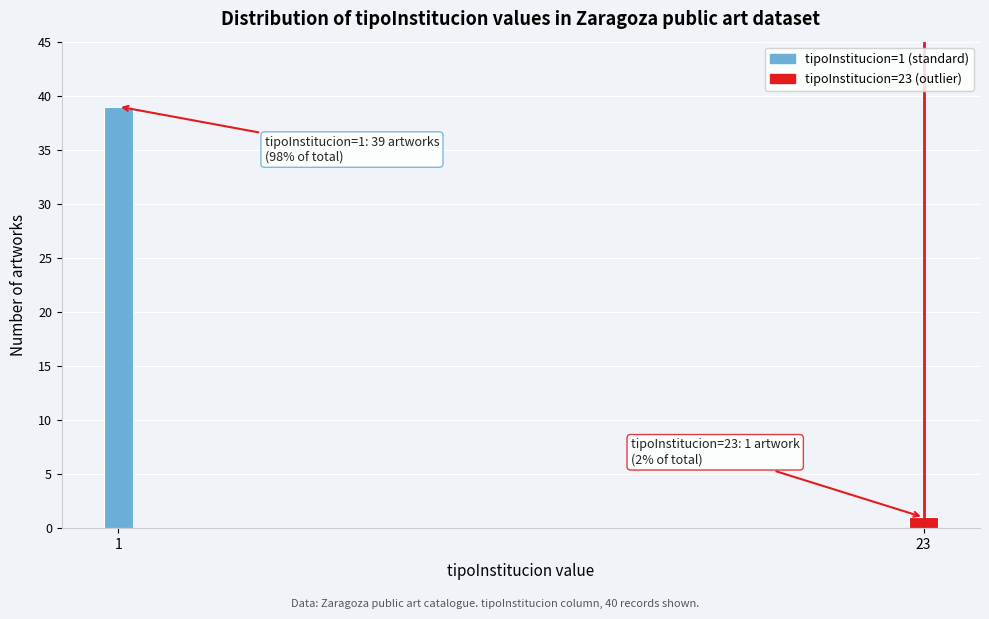

Reading right to left, what are all the values shown in this chart?

1	39